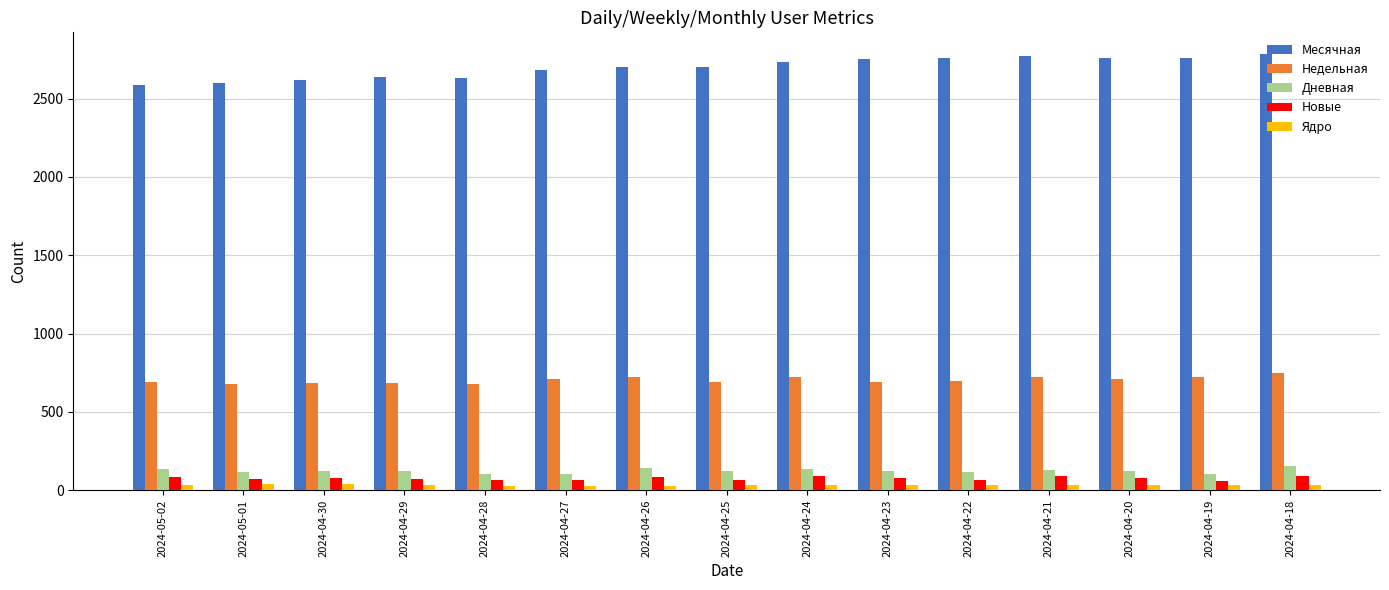

Count the number of data series in this chart.

5